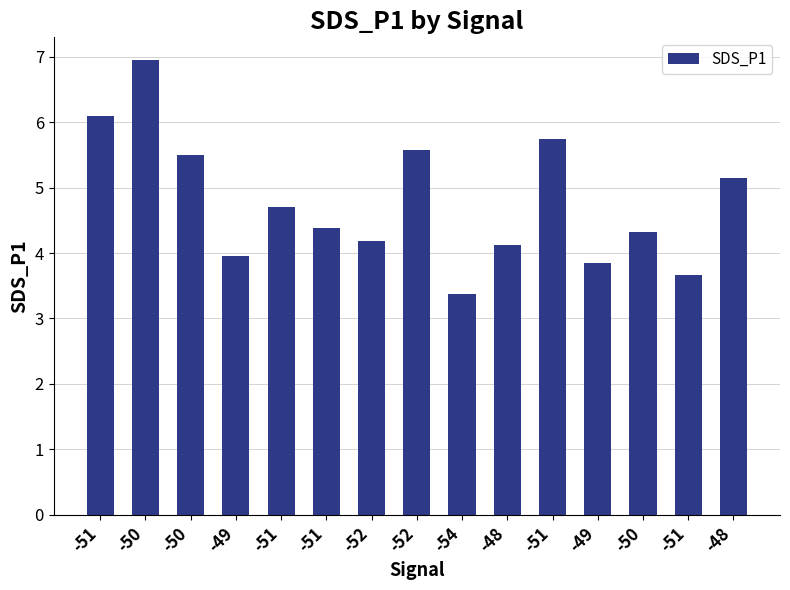

How many categories are shown in the chart?

15